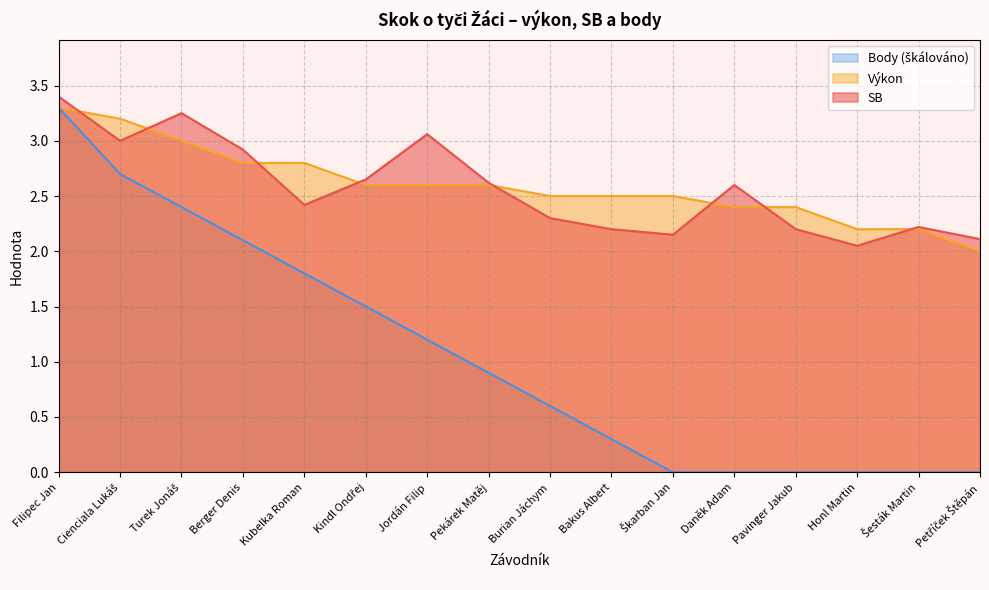

What is the difference between the Body values at Burian Jáchym and Honl Martin?

0.6